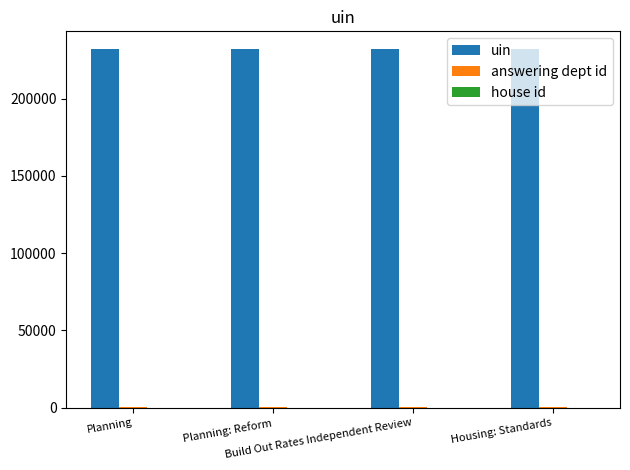

What is the greatest value displayed?

231911